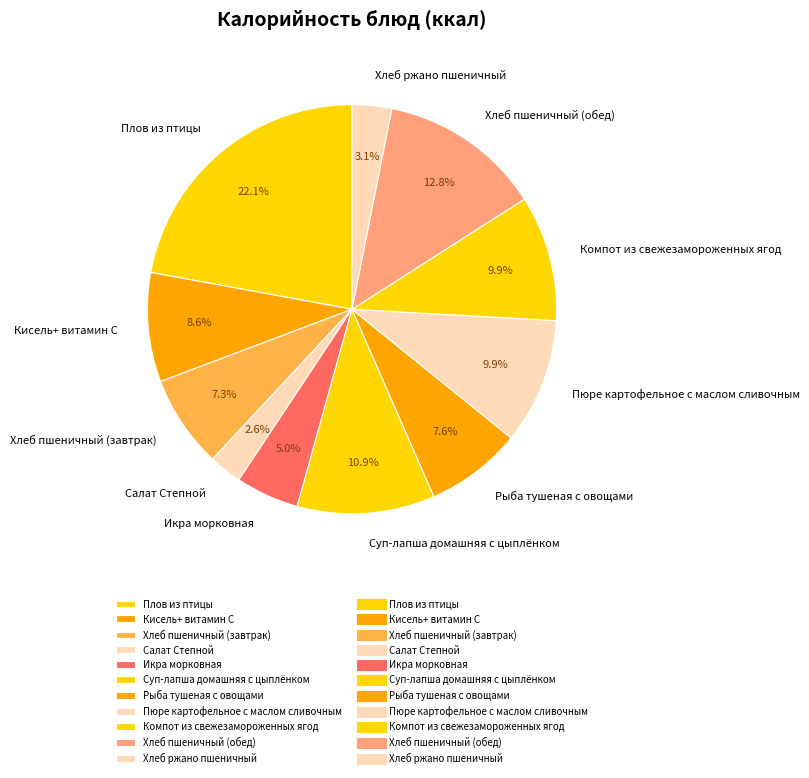

Does Компот из свежезамороженных ягод represent more than half of the total?

No